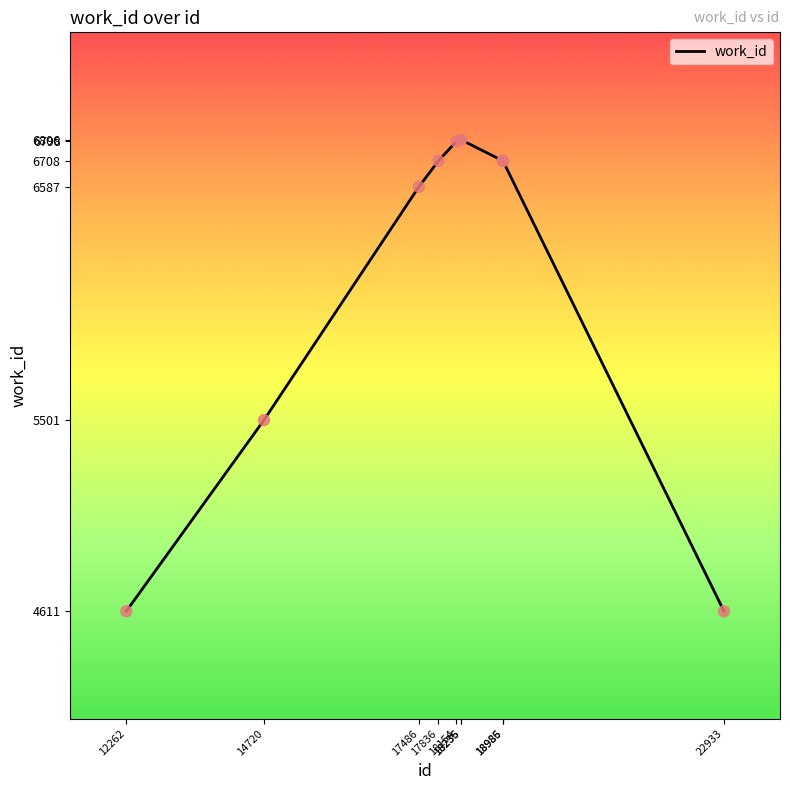

Approximately how many times larger is the value at 12262 compared to 17836?

0.7